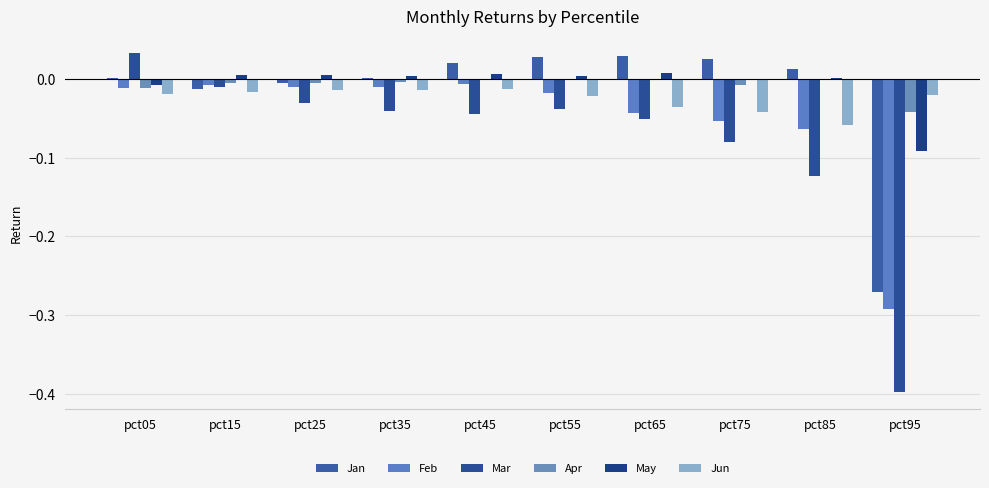

What is the average value of the Mar series?

-0.1